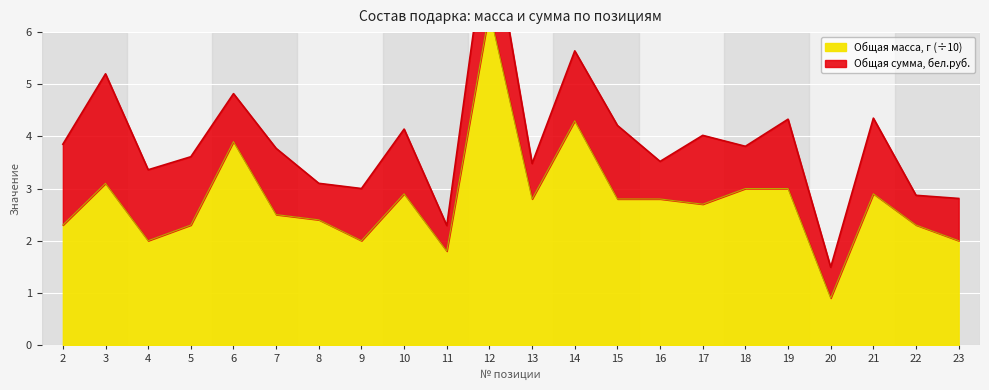

What is the value of the 21st point from the left?

2.3